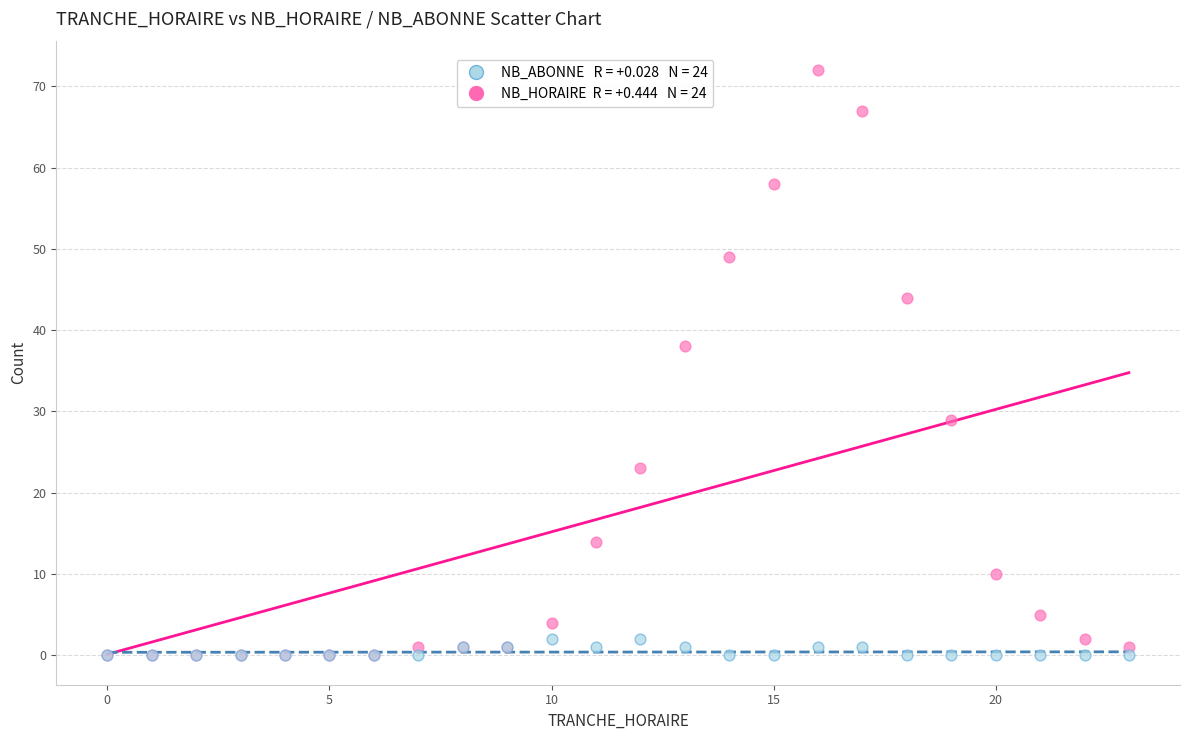

Across all series, what Y value is closest to 36?

38